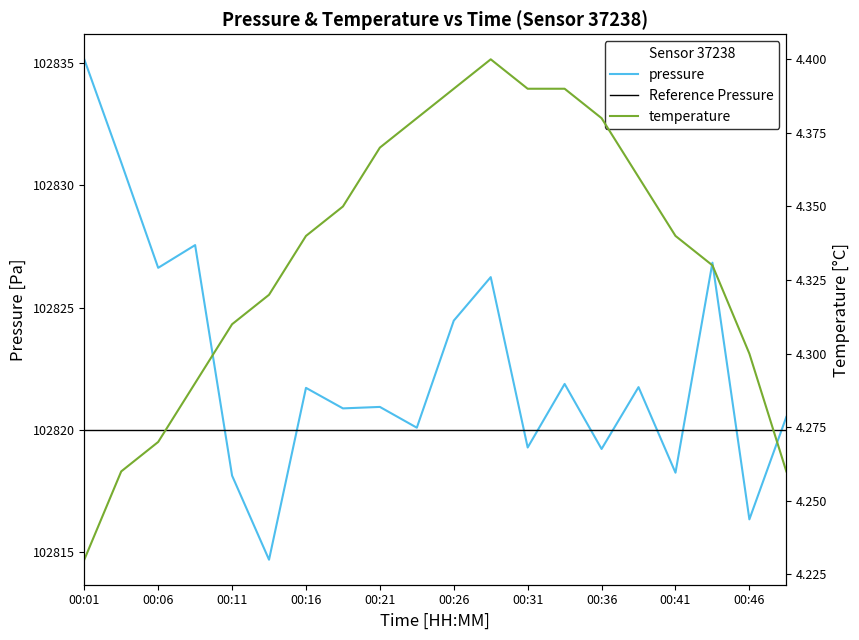

Reading left to right, list all the values displayed in this chart.

pressure: 00:01=102835.2	00:03=102830.9	00:06=102826.6	00:08=102827.6	00:11=102818.1	00:13=102814.7	00:16=102821.7	00:18=102820.9	00:21=102820.9	00:23=102820.1	00:26=102824.5	00:28=102826.2	00:31=102819.3	00:33=102821.9	00:36=102819.2	00:38=102821.8	00:41=102818.2	00:43=102826.8	00:46=102816.3	00:48=102820.5
temperature: 00:01=4.2	00:03=4.3	00:06=4.3	00:08=4.3	00:11=4.3	00:13=4.3	00:16=4.3	00:18=4.3	00:21=4.4	00:23=4.4	00:26=4.4	00:28=4.4	00:31=4.4	00:33=4.4	00:36=4.4	00:38=4.4	00:41=4.3	00:43=4.3	00:46=4.3	00:48=4.3